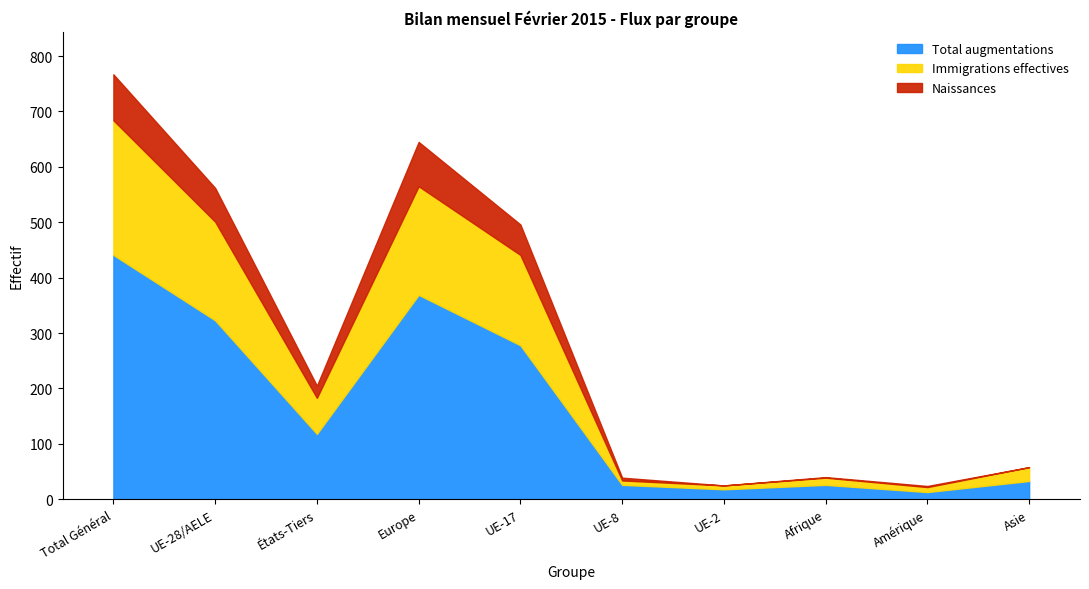

The Naissances series shows 1 at Afrique. True or false?

True